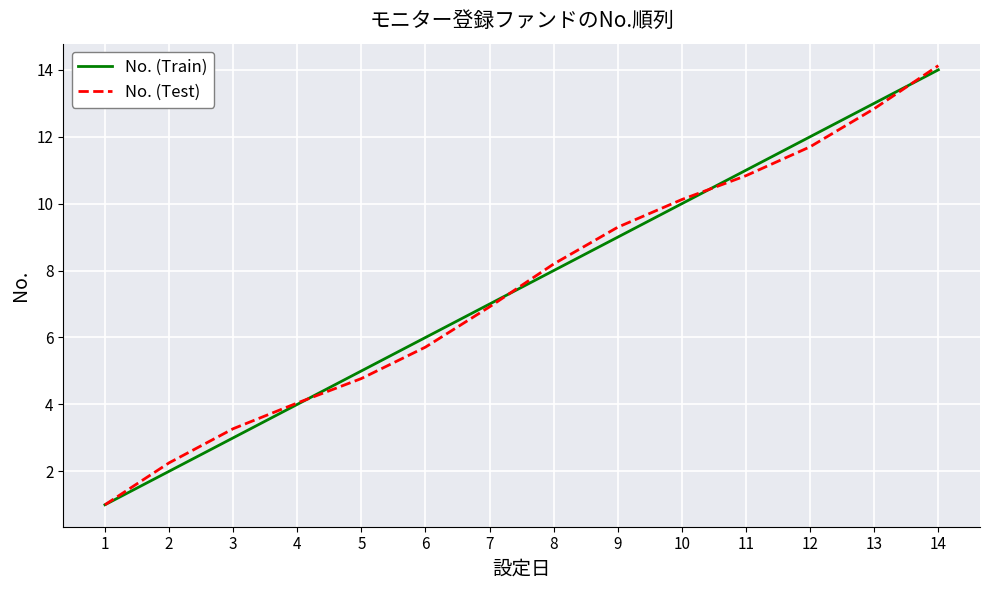

What is the sum of all No. (Train) values?

105.0